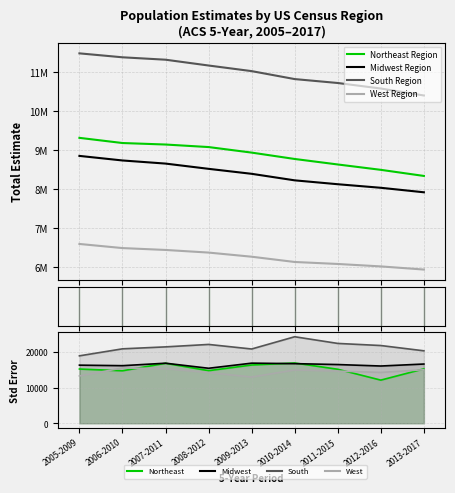

Does the chart have visible grid lines?

Yes